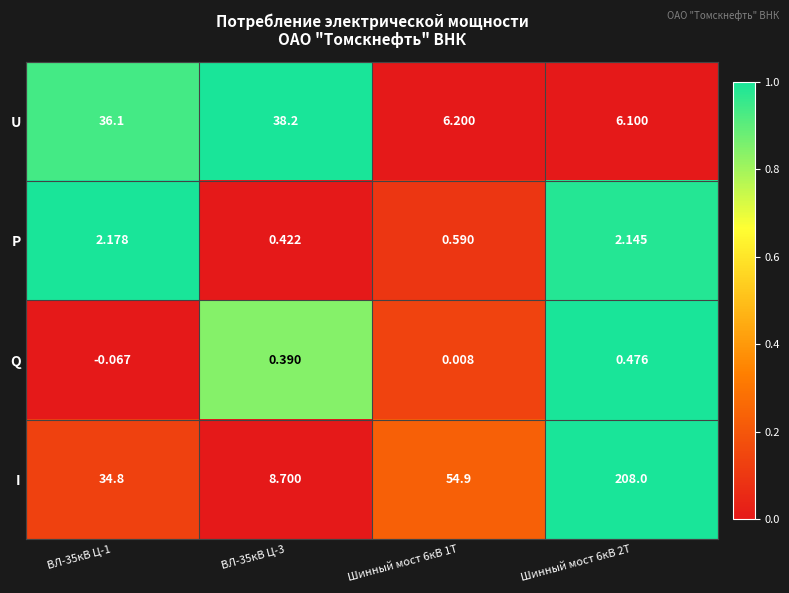

Is the value of U at ВЛ-35кВ Ц-1 greater than the value of P at ВЛ-35кВ Ц-3?

Yes